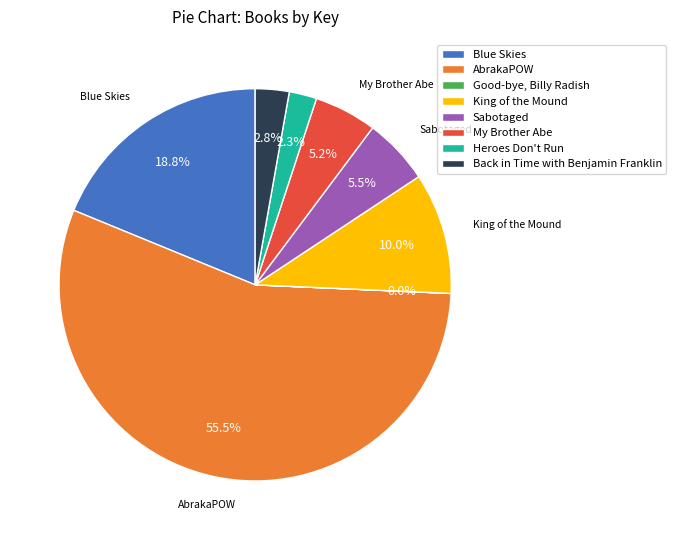

What is the largest slice in the pie chart?

AbrakaPOW